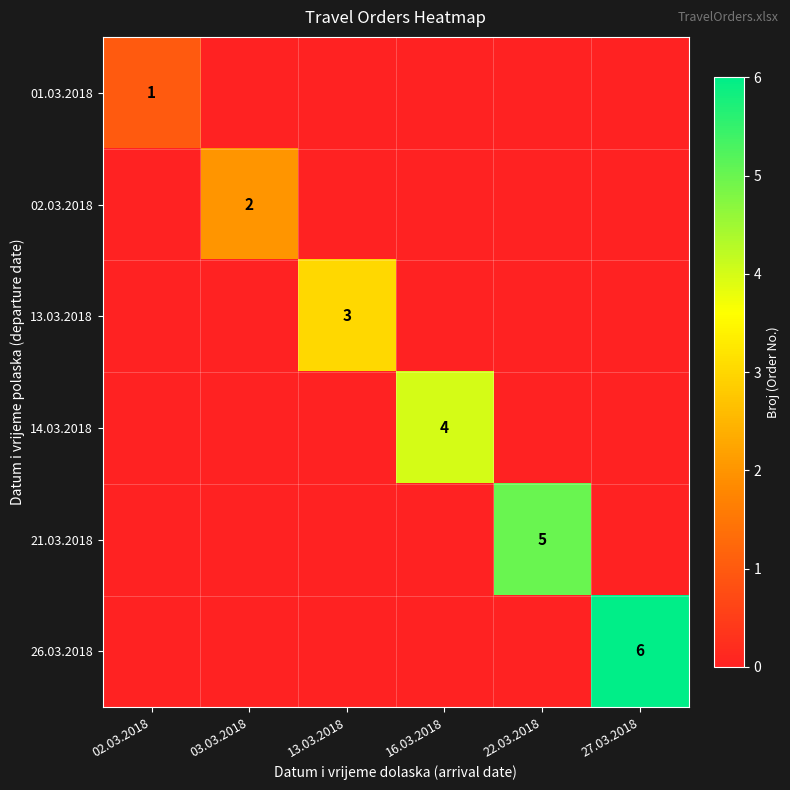

How many distinct data groups are displayed?

6